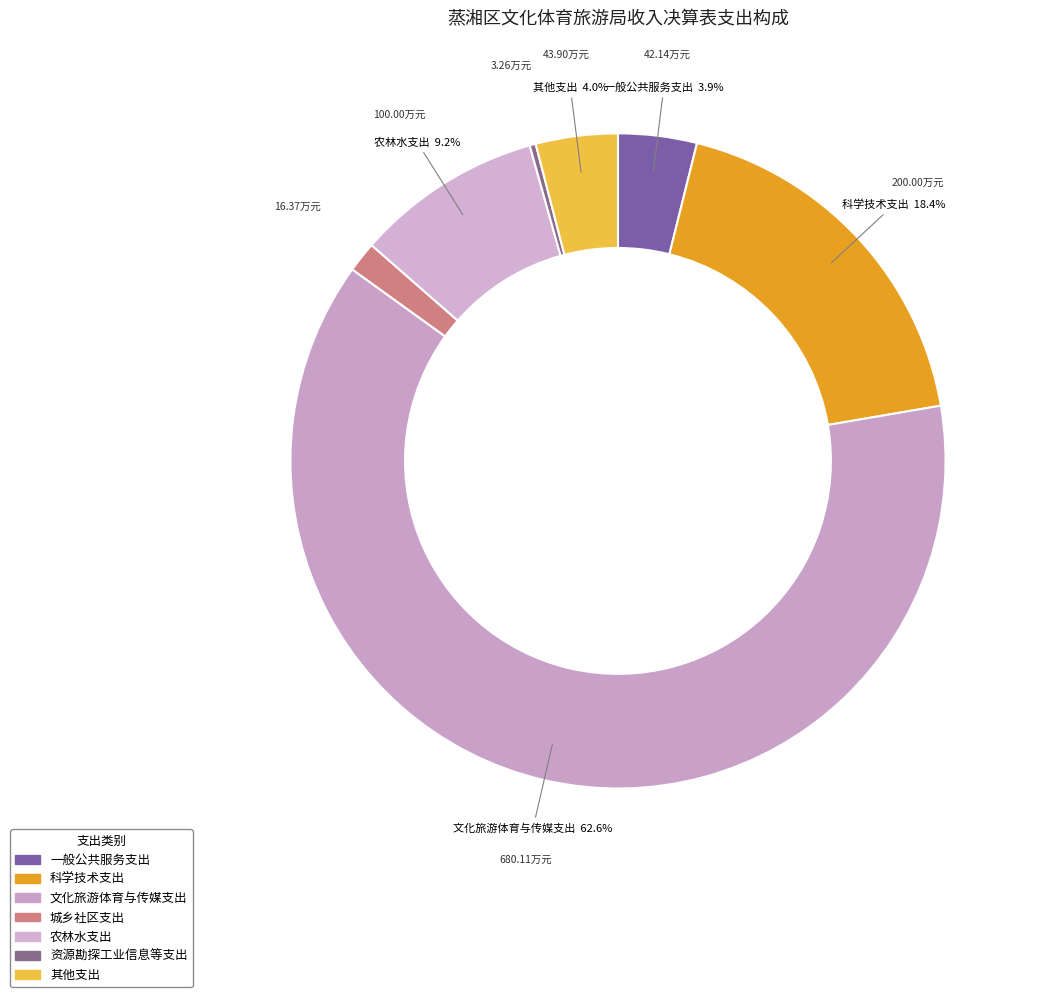

How many segments does this pie chart have?

7